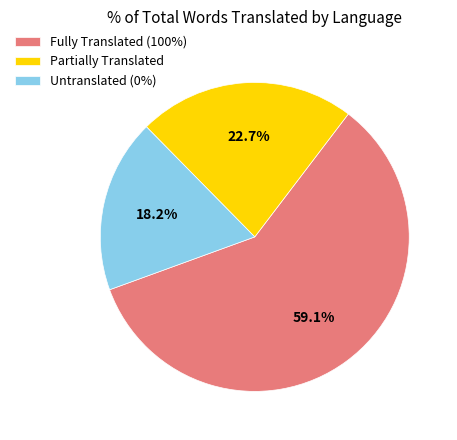

Is there any slice that represents more than half of the pie?

Yes